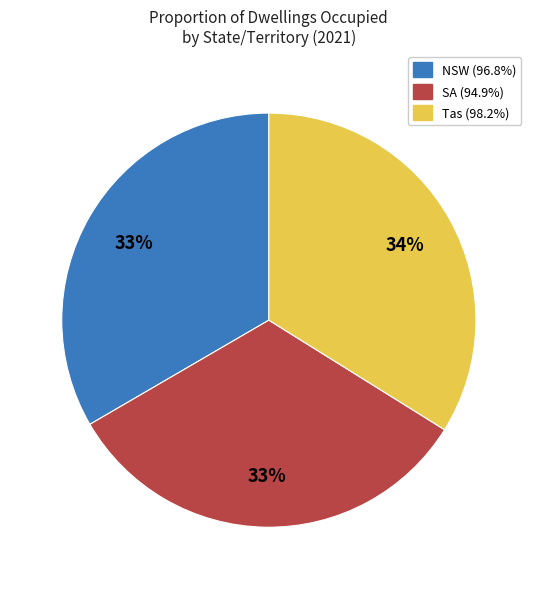

To the nearest percent, what is the difference between the largest and smallest slice percentages?

1%